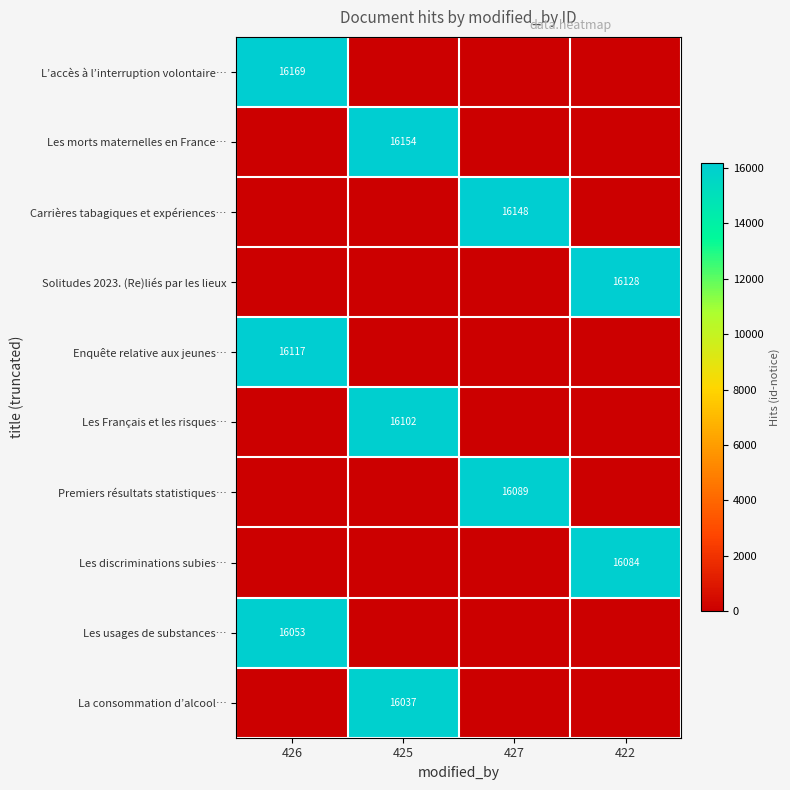

Is it true that Solitudes 2023. (Re)liés par les lieux equals 26351 at 422?

False